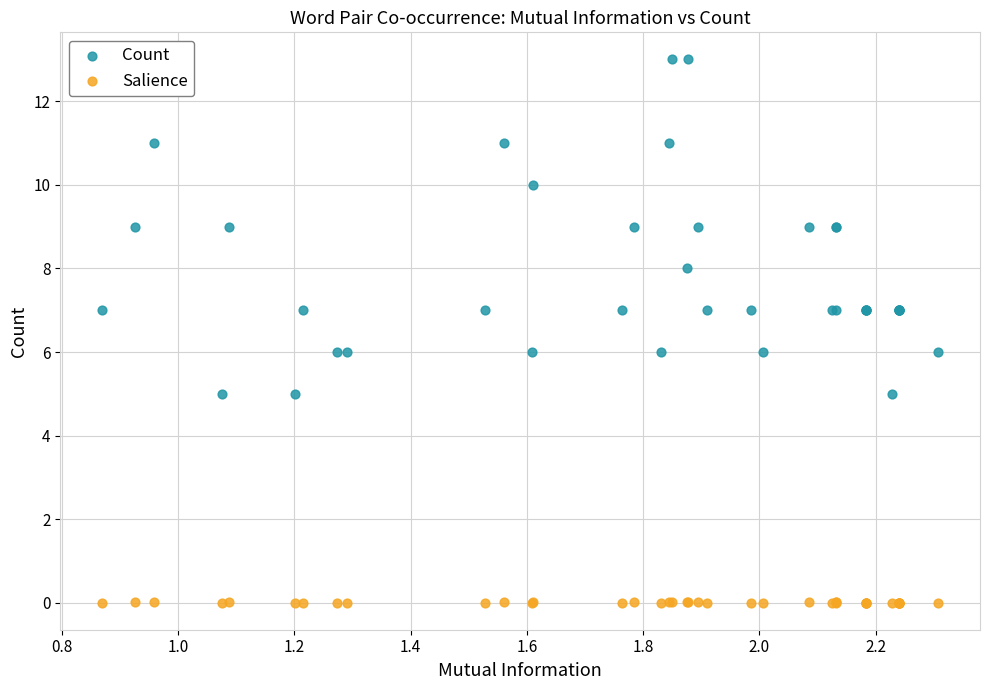

Which series reaches the maximum Y coordinate?

Count